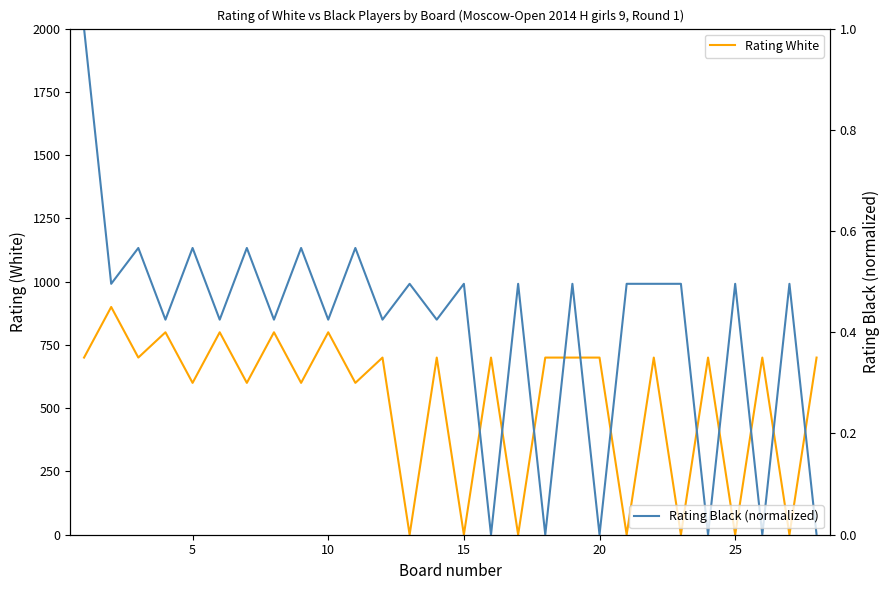

At how many categories does at least one series exceed 5?

21